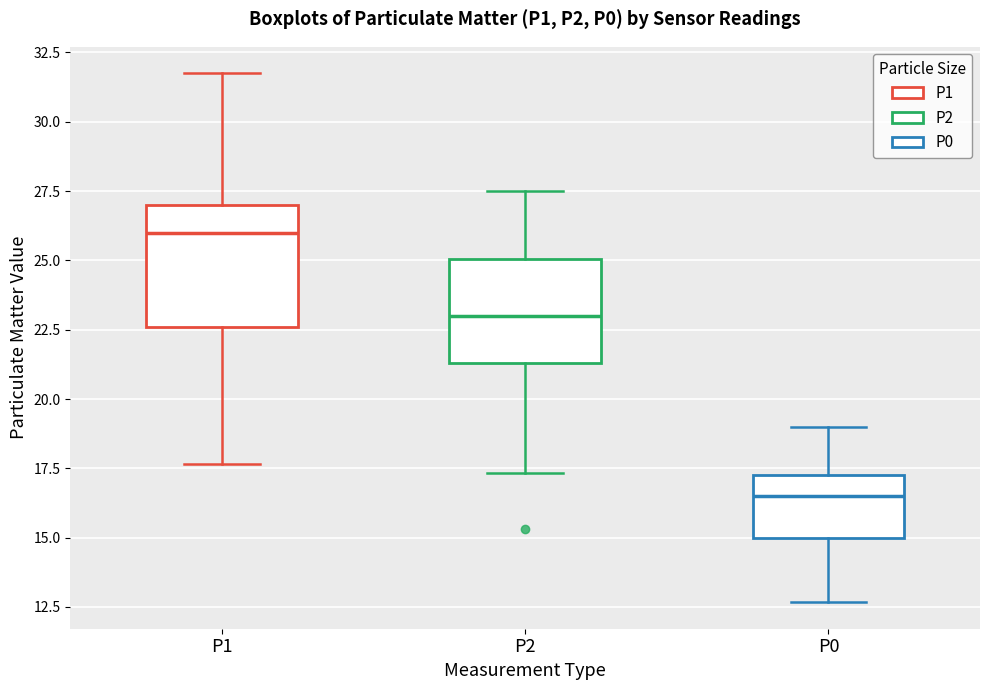

Which box has the lowest median line?

P0